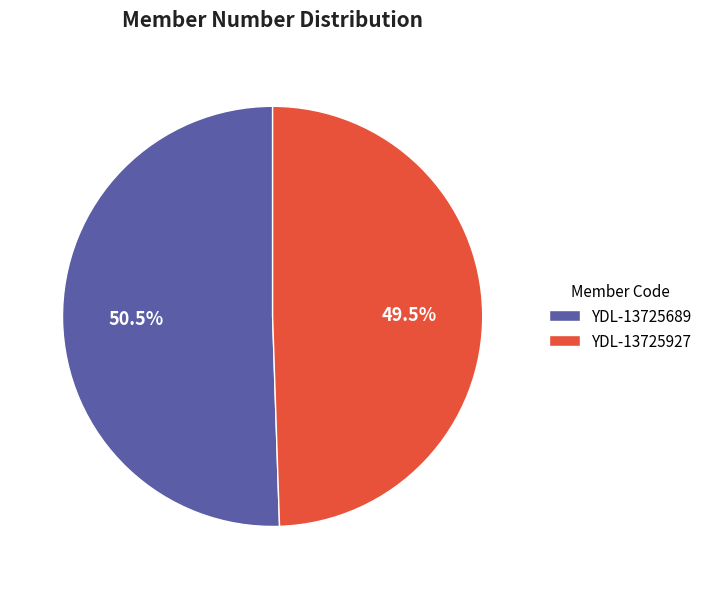

Is there a majority slice in this chart?

Yes